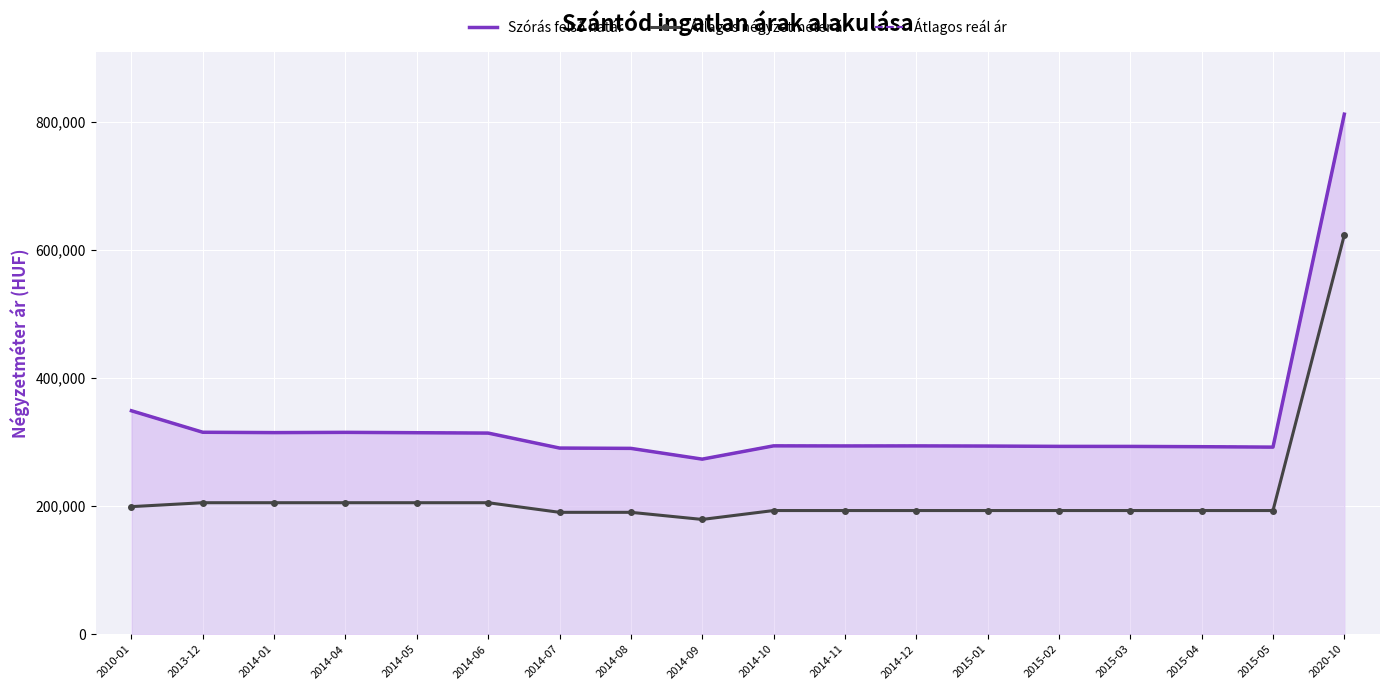

At which label is Átlagos reál ár closest to 542544?

2010-01